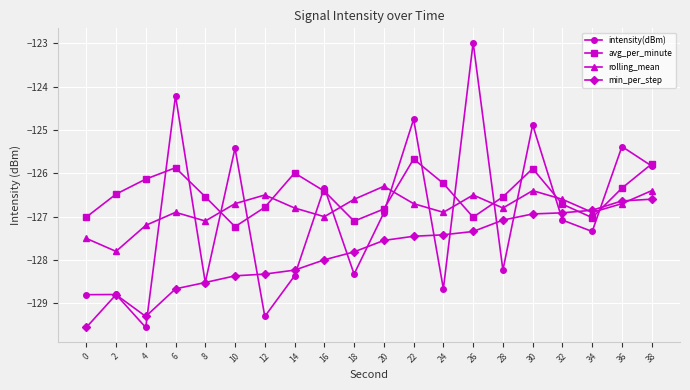

How many distinct data groups are displayed?

4